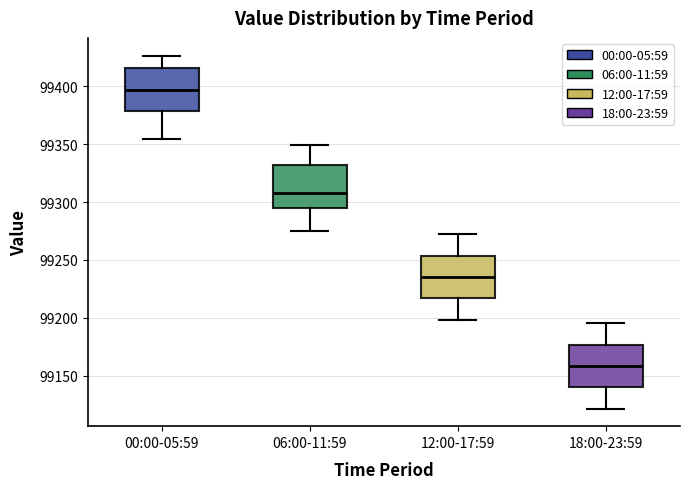

Where does the median line of the box for 12:00-17:59 sit on the y-axis? The values are not printed on the chart, so give them approximately, as read against the axis.

99235